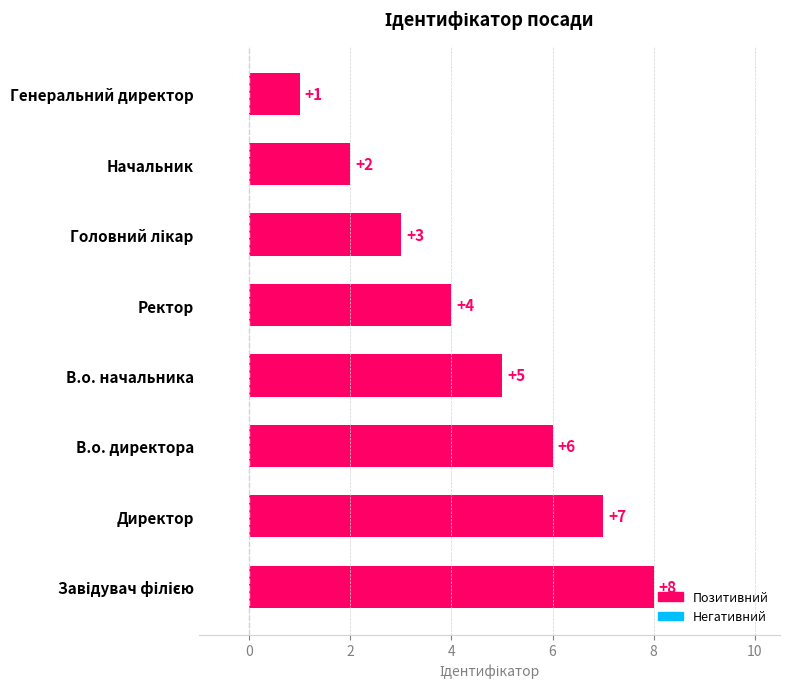

Approximately how many times larger is the value at Директор compared to В.о. директора?

1.2